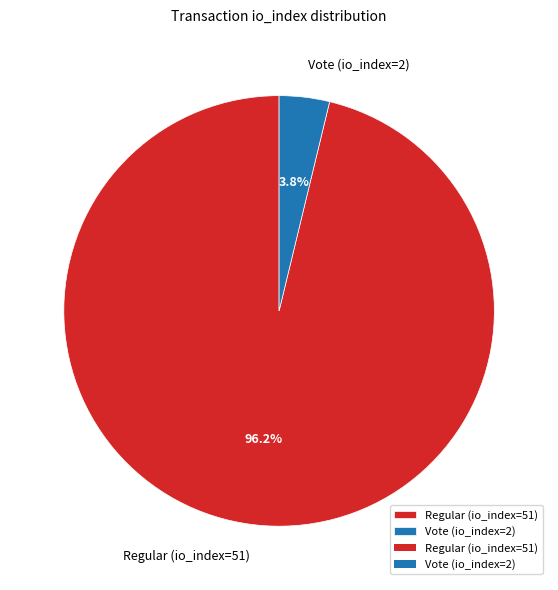

Between Vote (io_index=2) and Regular (io_index=51), which is larger?

Regular (io_index=51)